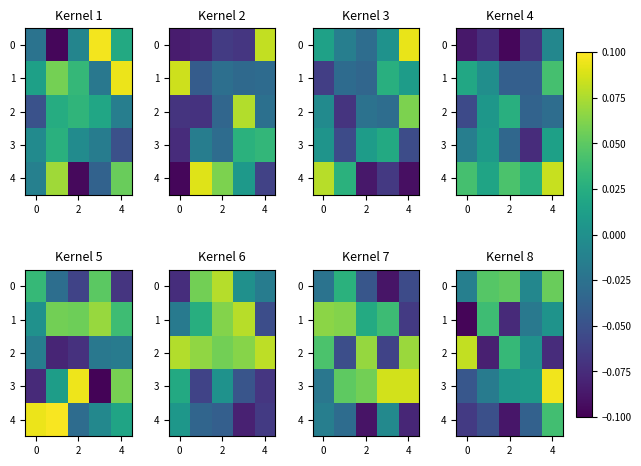

Rank the series by their maximum value, from lowest to highest.

1, 4, 0, 2, 3